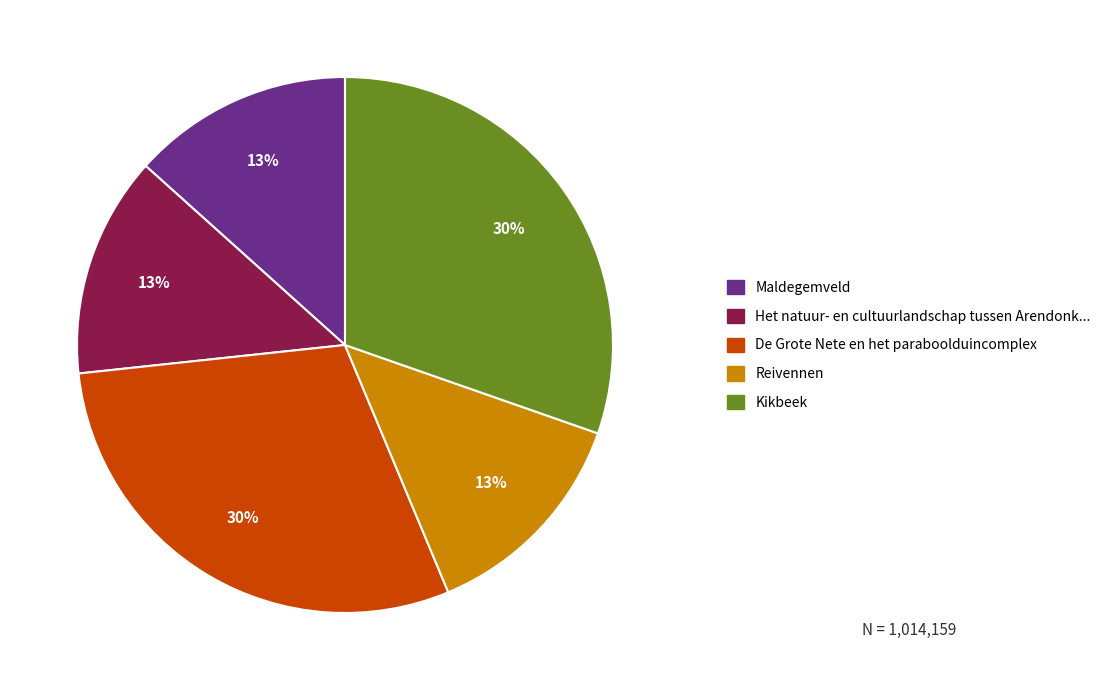

Does any single category account for the majority?

No